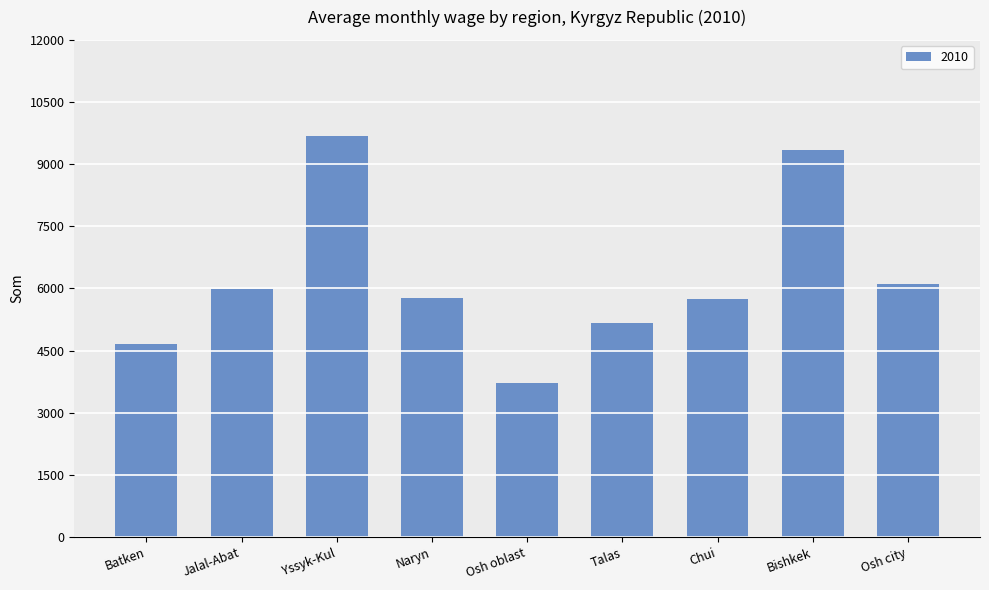

What is the change in value from Batken to Jalal-Abat?

+1335